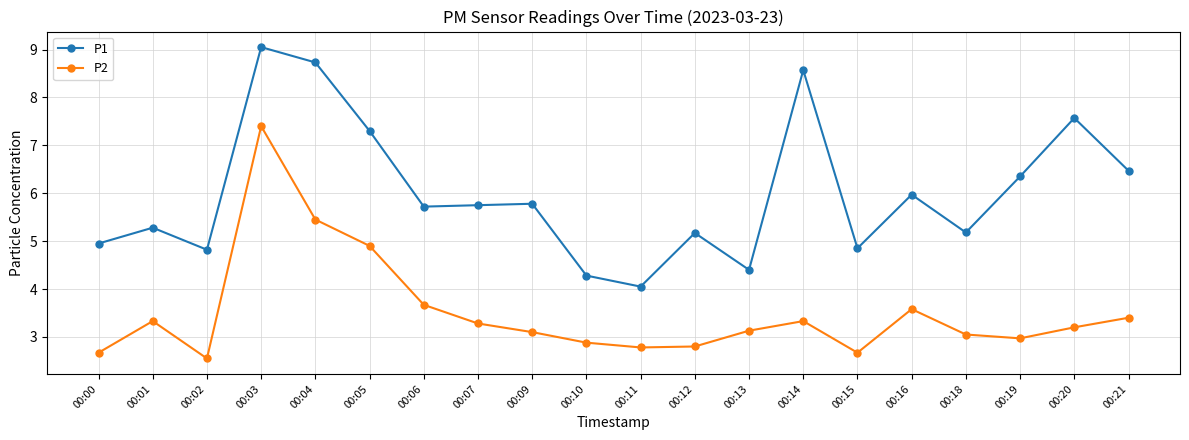

The value of P2 at 00:14 is 3.3. True or false?

True